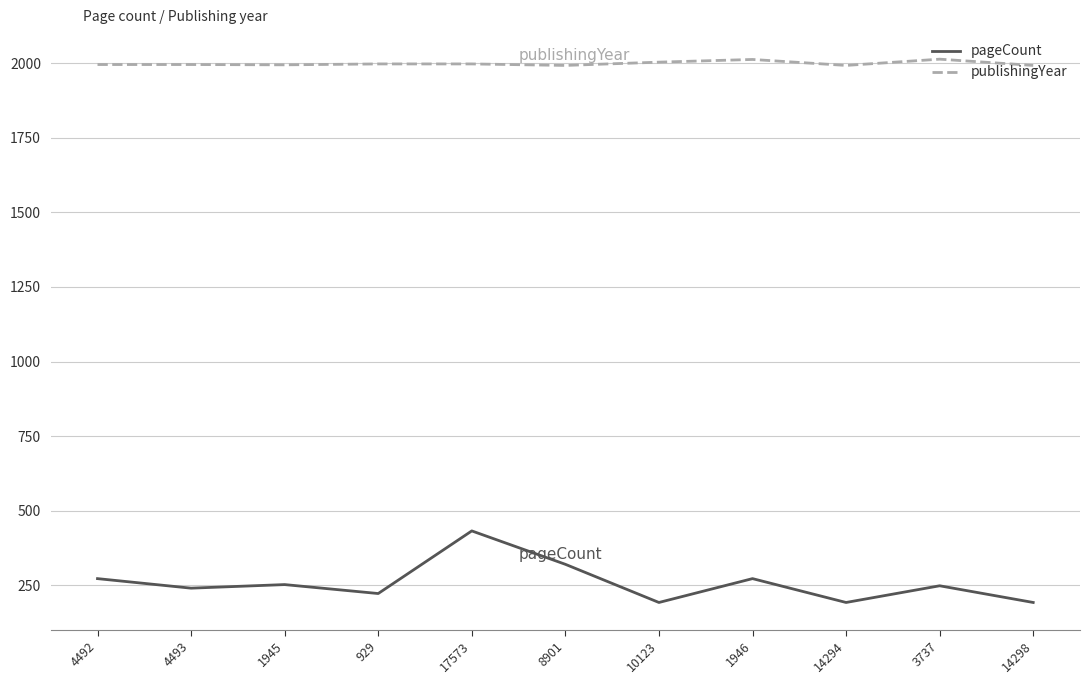

What is the greatest value displayed?

2014